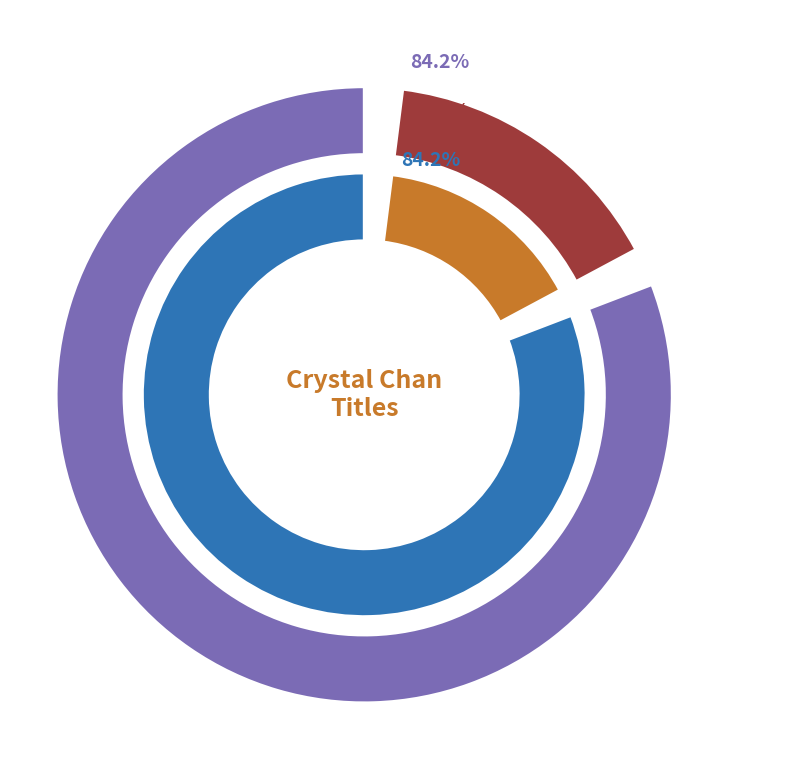

To the nearest percent, what is the difference between the values and 3 slice percentages?

23%